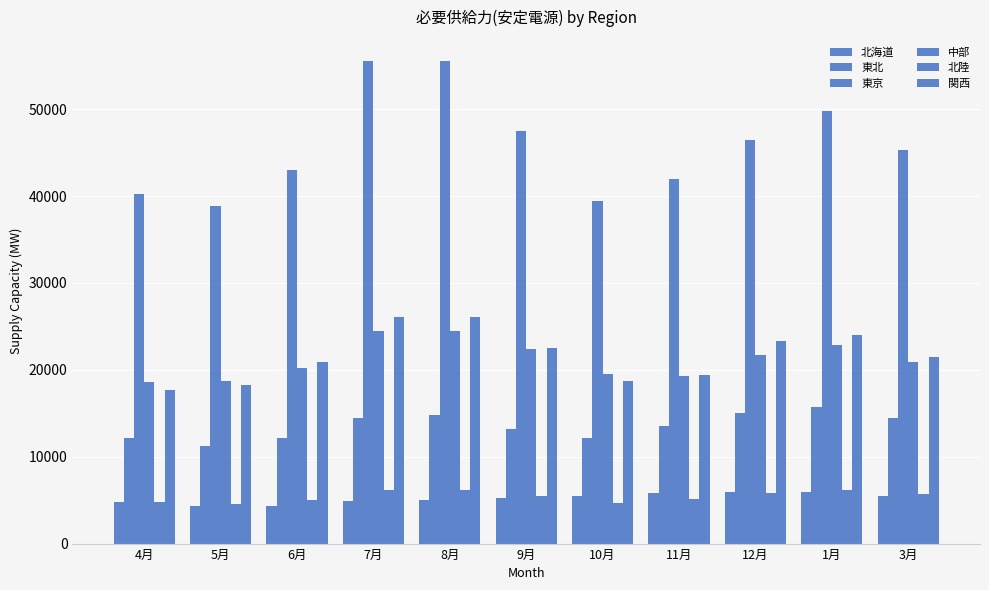

Count the number of data series in this chart.

6